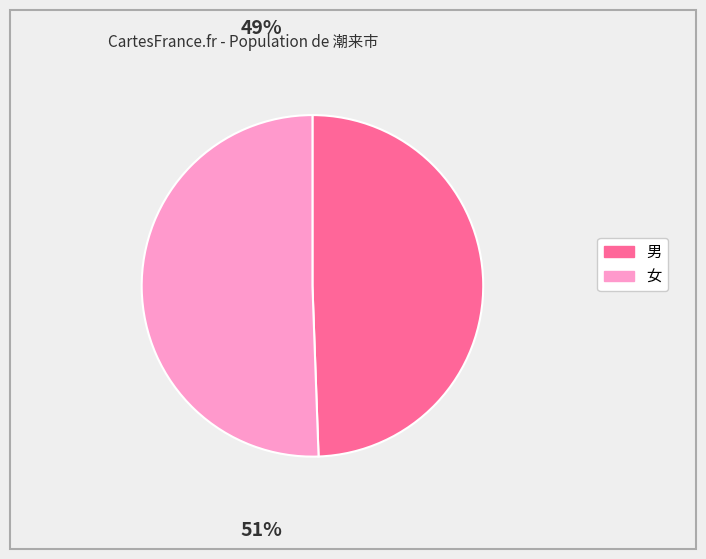

Count the number of slices in the pie.

2